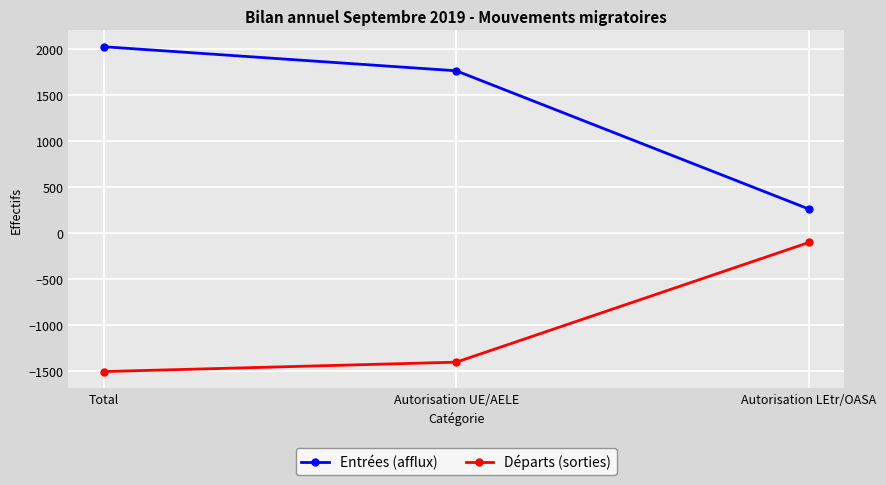

Is it true that Entrées (afflux) equals 261 at Autorisation LEtr/OASA?

True